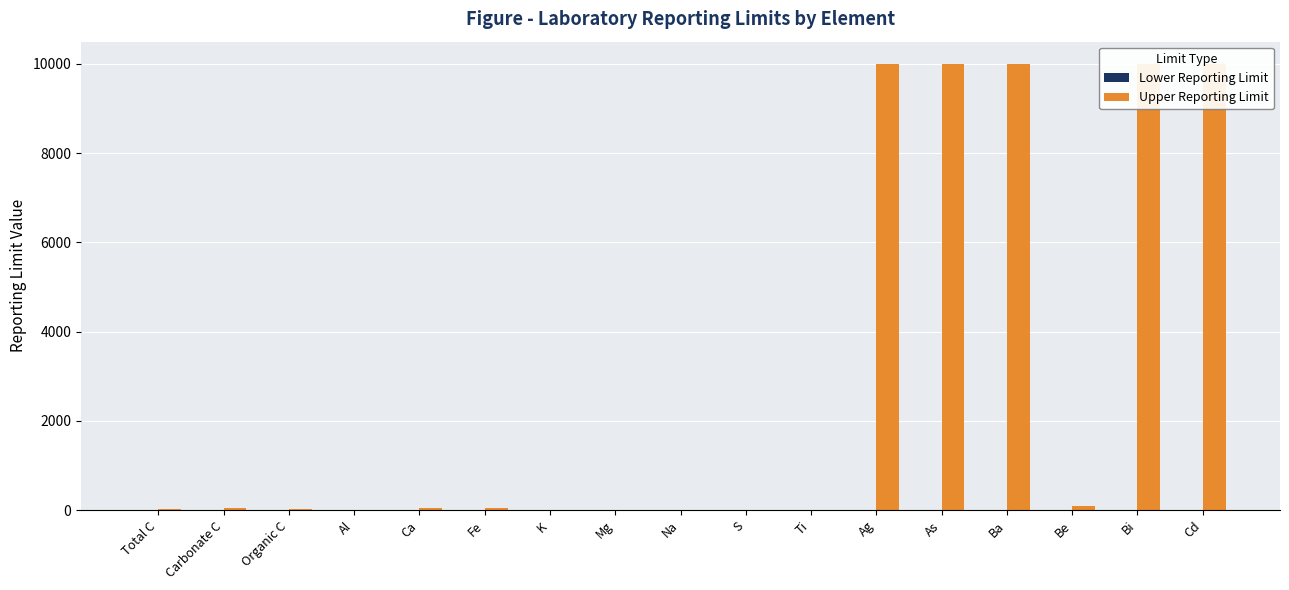

Is it true that Upper Reporting Limit equals 25.4 at Ca?

False